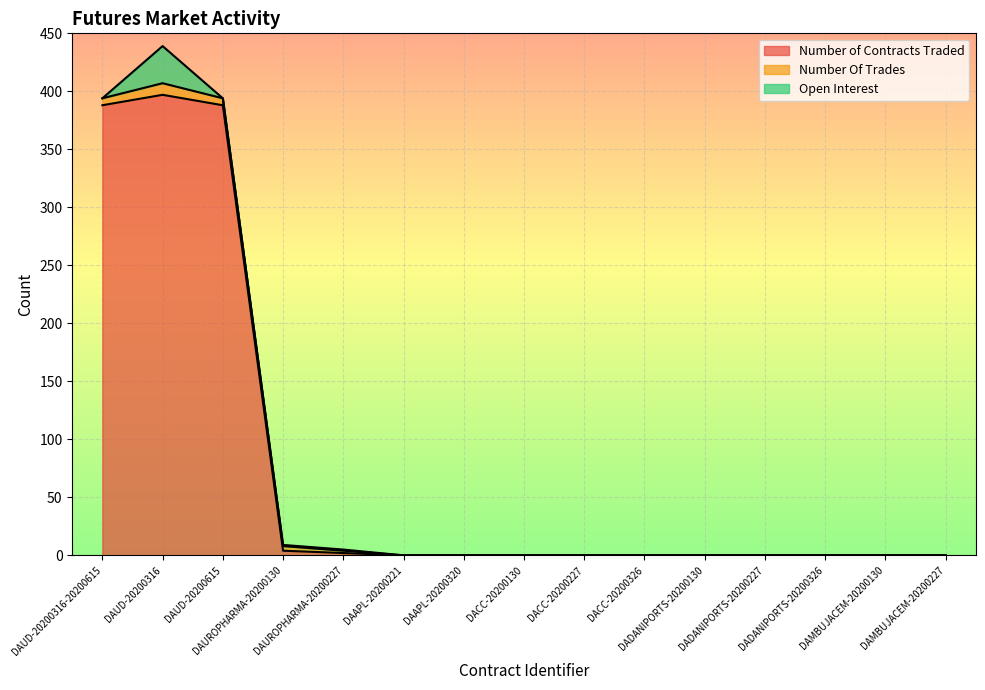

Reading left to right, list all the values displayed in this chart.

Number of Contracts Traded: 388	397	388	4	2	0	0	0	0	0	0	0	0	0	0
Number Of Trades: 6	10	6	4	2	0	0	0	0	0	0	0	0	0	0
Open Interest: 0	32	0	1	1	0	0	0	0	0	0	0	0	0	0